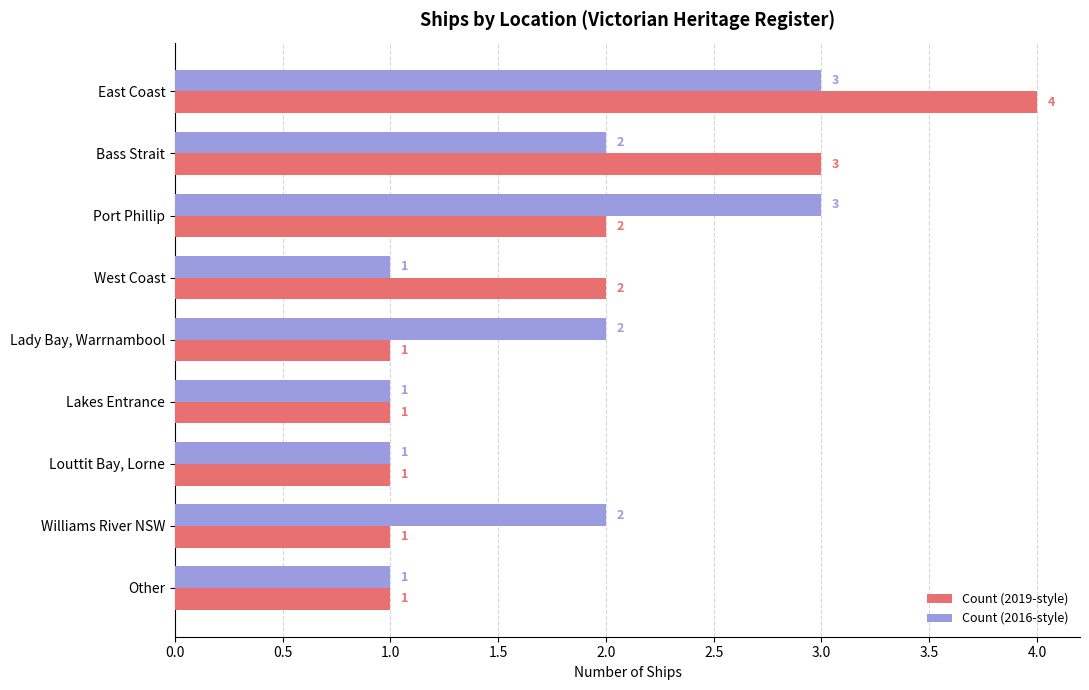

What is the difference between the maximum and second lowest values in the Count (2019-style) series?

3